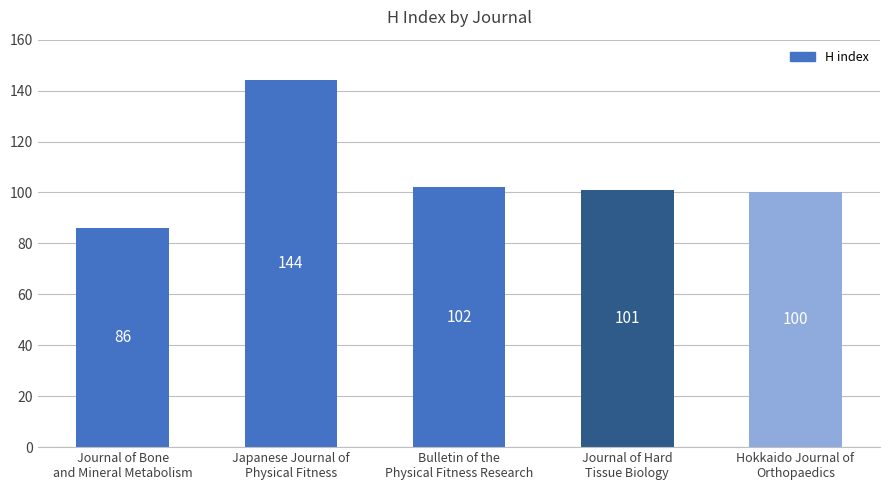

Rank the categories by value from lowest to highest.

Journal of Bone
and Mineral Metabolism, Hokkaido Journal of
Orthopaedics, Journal of Hard
Tissue Biology, Bulletin of the
Physical Fitness Research, Japanese Journal of
Physical Fitness